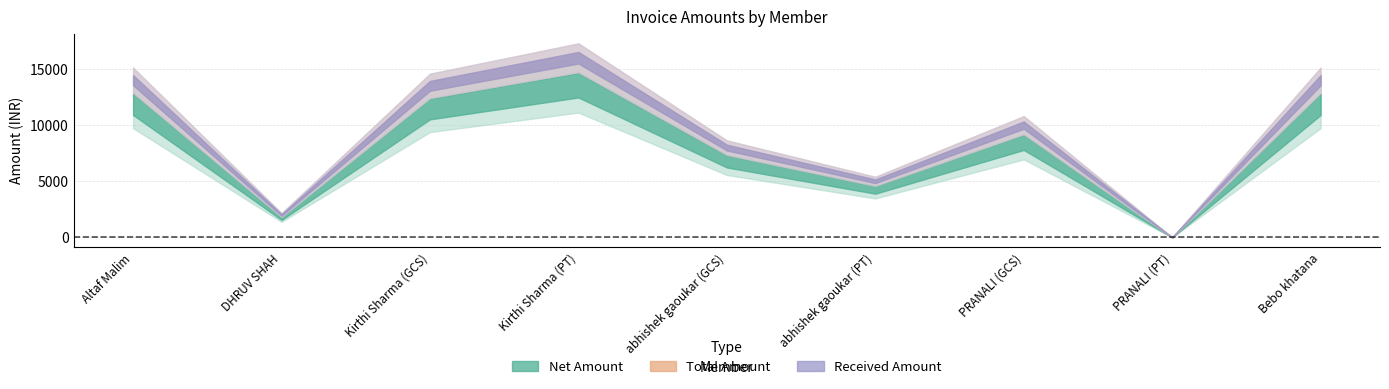

Reading left to right, transcribe all the data shown in this chart.

Net Amount: Altaf Malim=11864.4	DHRUV SHAH=1694.9	Kirthi Sharma (GCS)=11440.7	Kirthi Sharma (PT)=13559.3	abhishek gaoukar (GCS)=6779.7	abhishek gaoukar (PT)=4237.3	PRANALI (GCS)=8474.6	PRANALI (PT)=0.0	Bebo khatana=11864.4
SGST: Altaf Malim=1067.8	DHRUV SHAH=152.5	Kirthi Sharma (GCS)=1029.7	Kirthi Sharma (PT)=1220.3	abhishek gaoukar (GCS)=610.2	abhishek gaoukar (PT)=381.4	PRANALI (GCS)=762.7	PRANALI (PT)=0.0	Bebo khatana=1067.8
CGST: Altaf Malim=1067.8	DHRUV SHAH=152.5	Kirthi Sharma (GCS)=1029.7	Kirthi Sharma (PT)=1220.3	abhishek gaoukar (GCS)=610.2	abhishek gaoukar (PT)=381.4	PRANALI (GCS)=762.7	PRANALI (PT)=0.0	Bebo khatana=1067.8
Total Amount: Altaf Malim=14000.0	DHRUV SHAH=2000.0	Kirthi Sharma (GCS)=13500.0	Kirthi Sharma (PT)=16000.0	abhishek gaoukar (GCS)=8000.0	abhishek gaoukar (PT)=5000.0	PRANALI (GCS)=10000.0	PRANALI (PT)=0.0	Bebo khatana=14000.0
Received Amount: Altaf Malim=14000.0	DHRUV SHAH=2000.0	Kirthi Sharma (GCS)=13500.0	Kirthi Sharma (PT)=16000.0	abhishek gaoukar (GCS)=8000.0	abhishek gaoukar (PT)=5000.0	PRANALI (GCS)=10000.0	PRANALI (PT)=0.0	Bebo khatana=14000.0